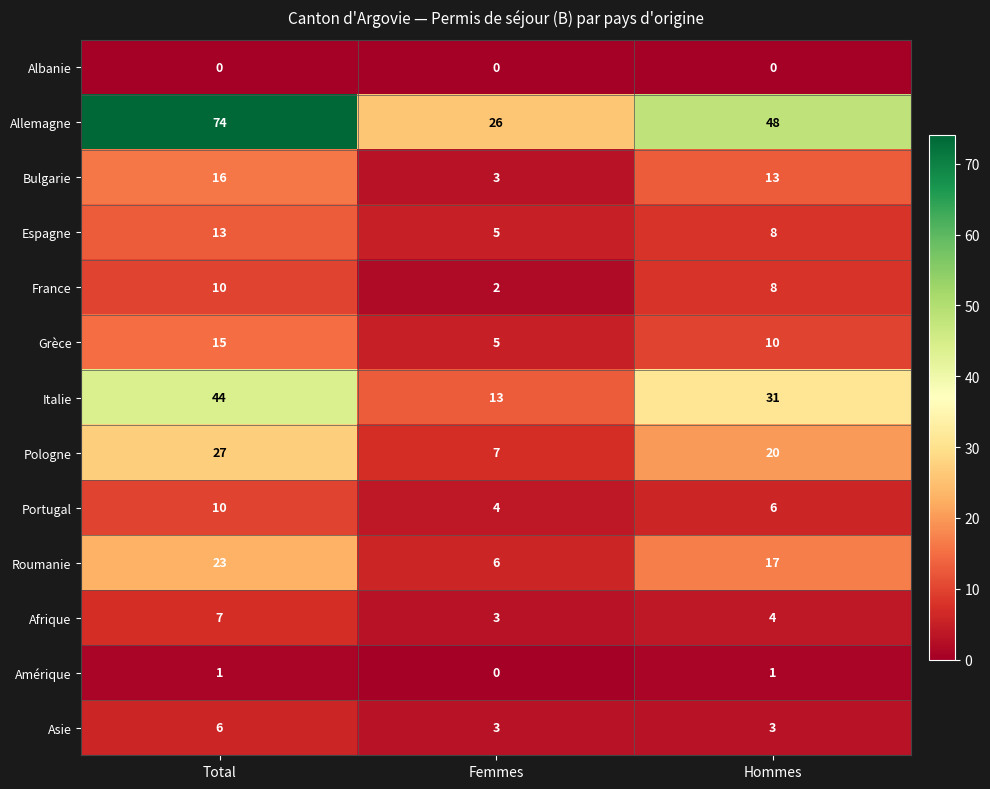

At which category is the sum across all series the highest?

Total